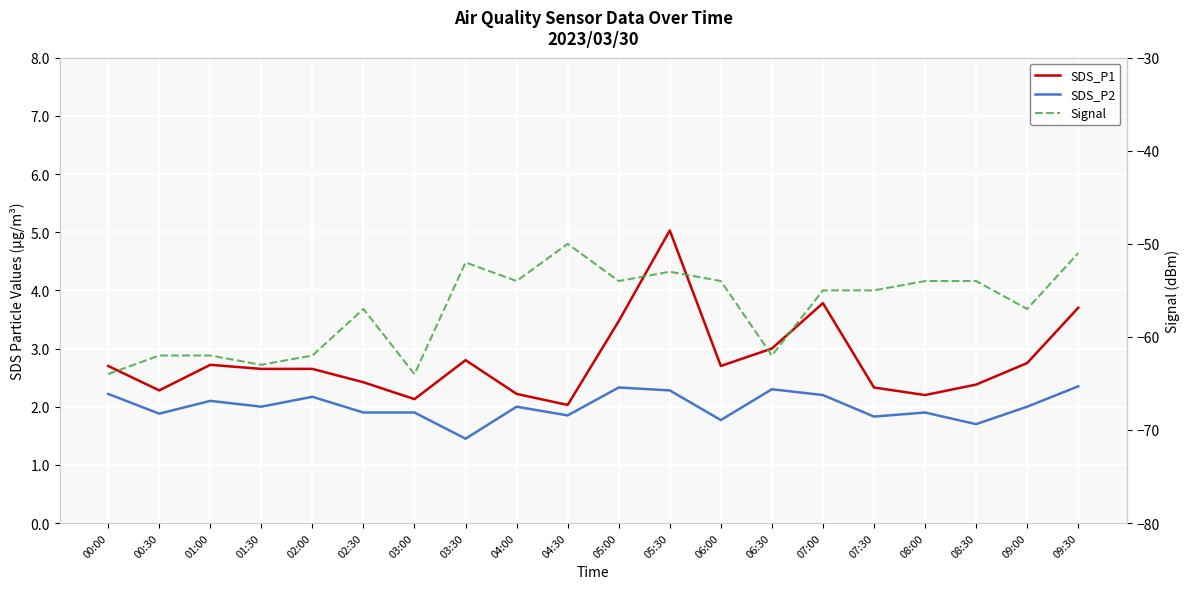

True or false: SDS_P2 and SDS_P1 cross at least once.

False